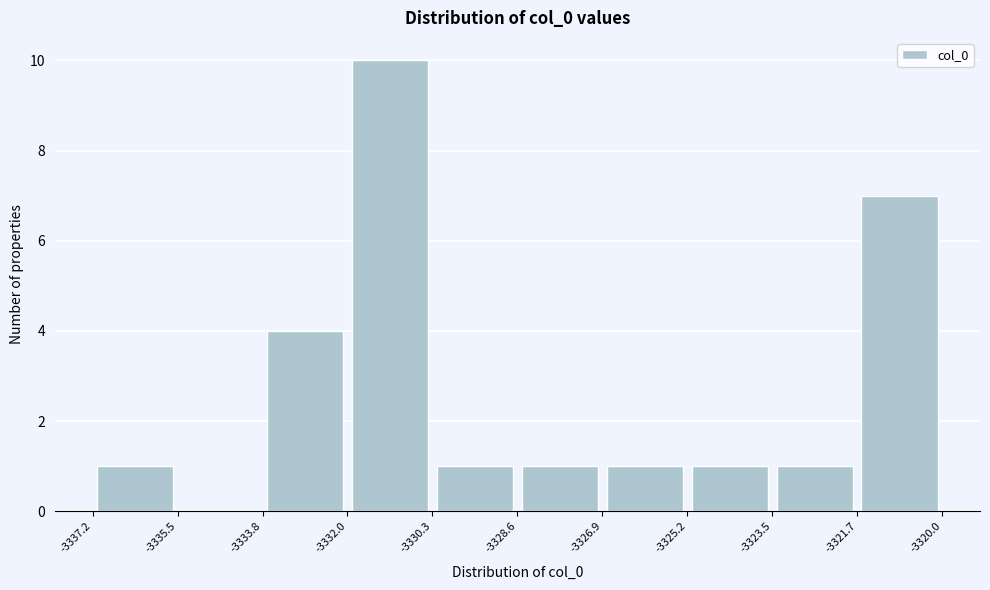

Reading left to right, list every bar in this chart as the range it spans on the x-axis followed by its height. The values are not printed on the chart, so give them approximately, as read against the axis.

-3337.2 to -3335.5: 1
-3335.5 to -3333.8: 0
-3333.8 to -3332.0: 4
-3332.0 to -3330.3: 10
-3330.3 to -3328.6: 1
-3328.6 to -3326.9: 1
-3326.9 to -3325.2: 1
-3325.2 to -3323.5: 1
-3323.5 to -3321.7: 1
-3321.7 to -3320.0: 7